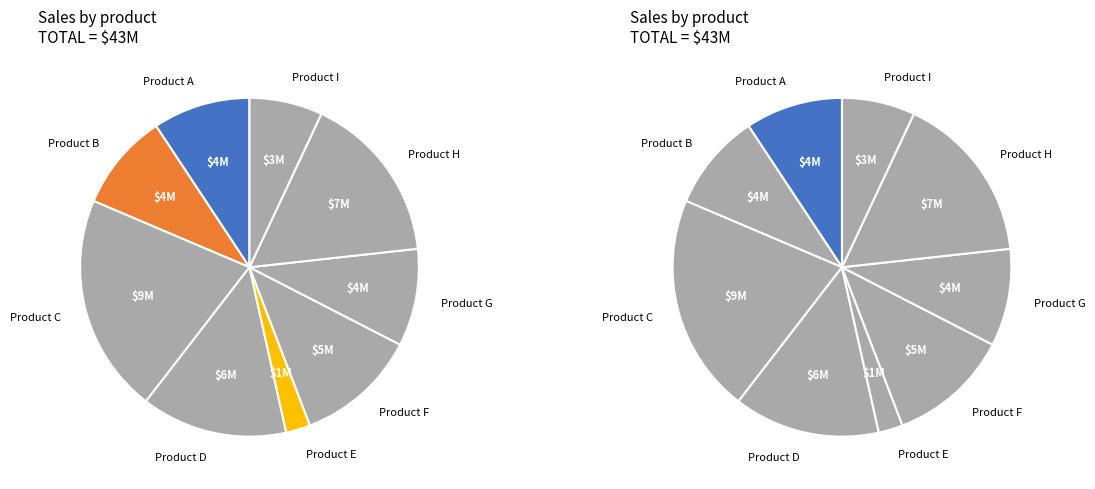

Is it true that 4 is 1% of the pie?

False